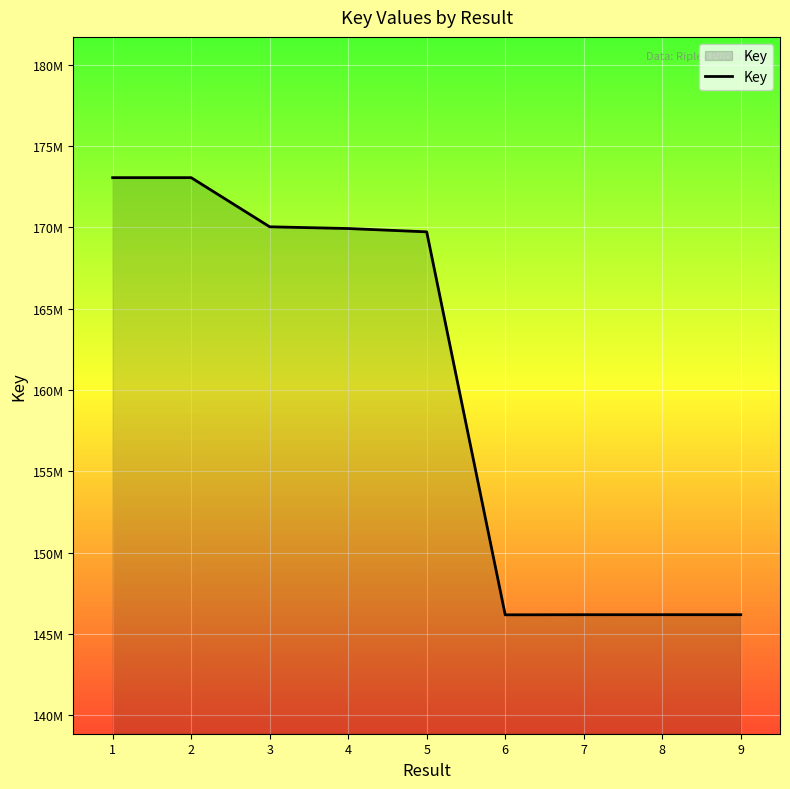

Does the chart display data point markers on the line(s)?

No